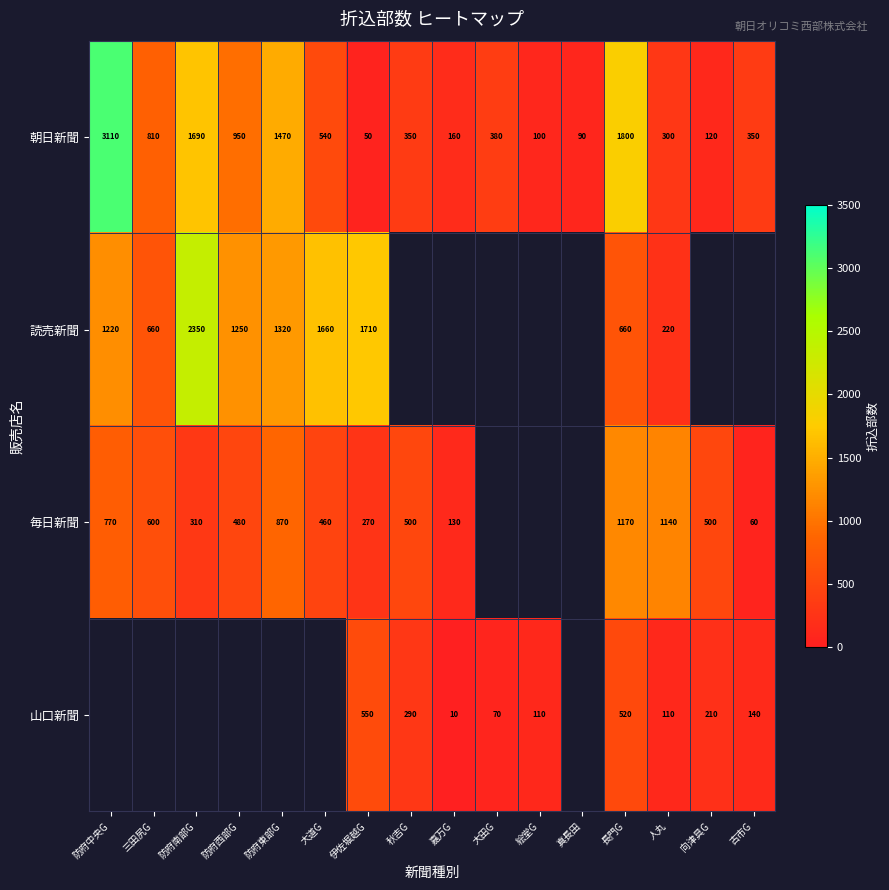

What is the difference between the highest and lowest values at 防府東部G?

600.0